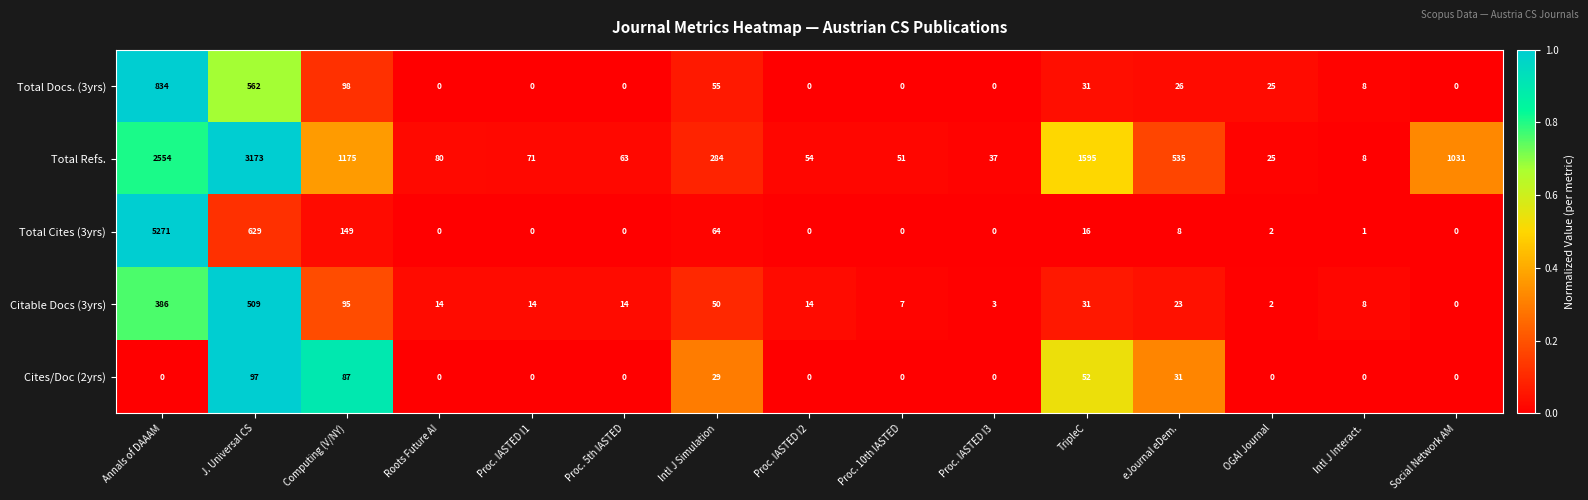

At how many categories does at least one series exceed 0?

15